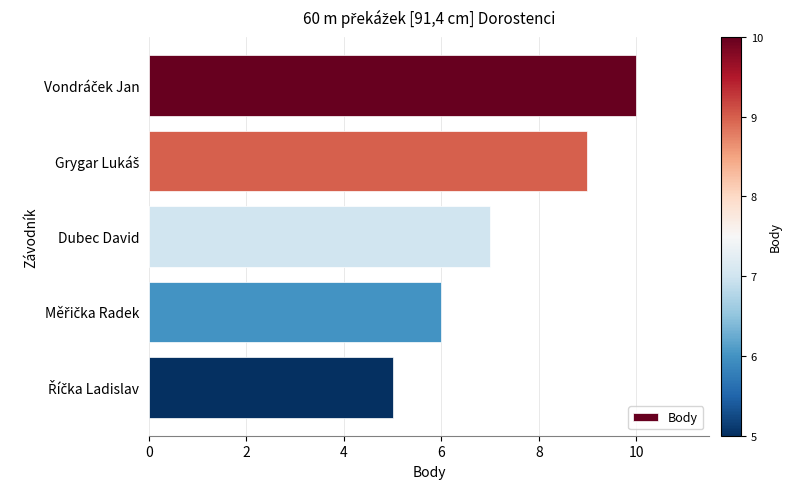

How many data points are less than 7?

2